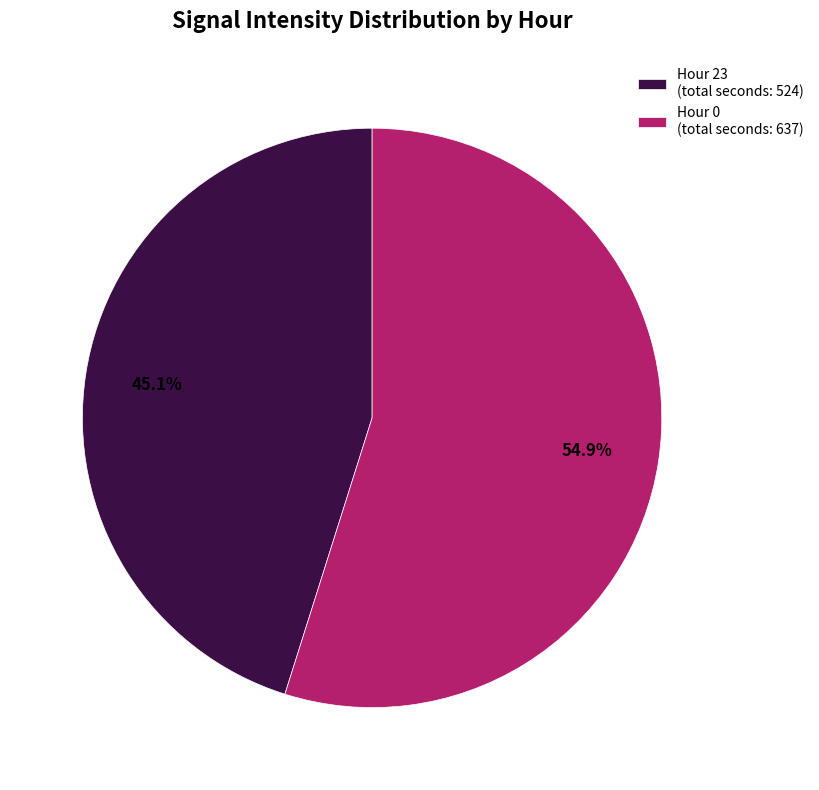

Rank the categories by value from lowest to highest.

Hour 23 (total seconds: 524), Hour 0 (total seconds: 637)